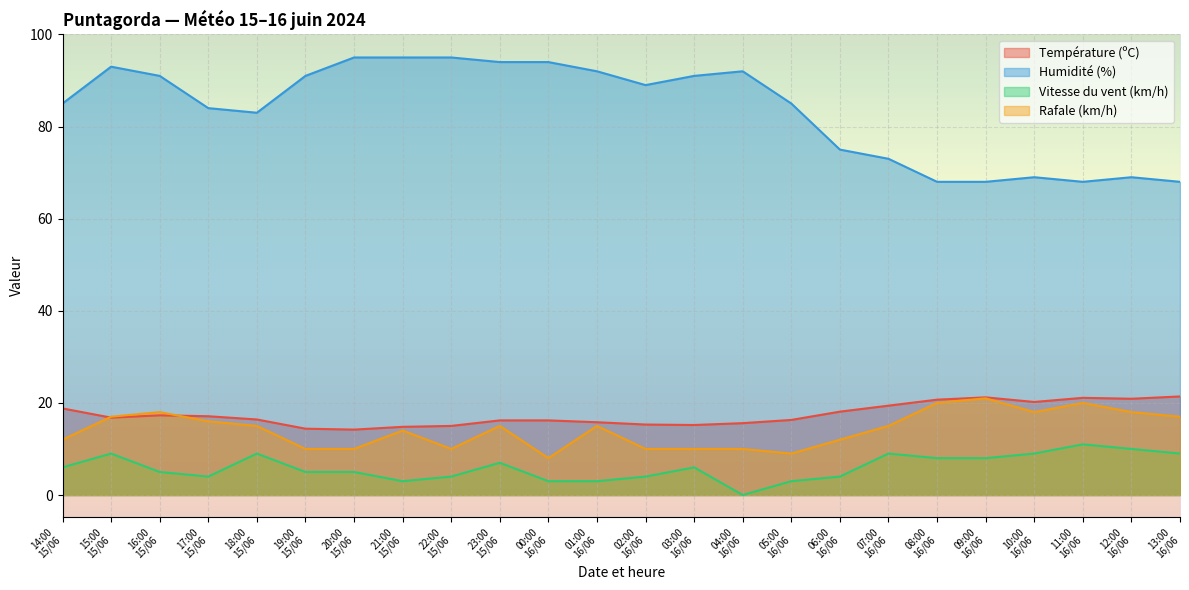

Which series has the largest total across all categories?

Humidité (%)